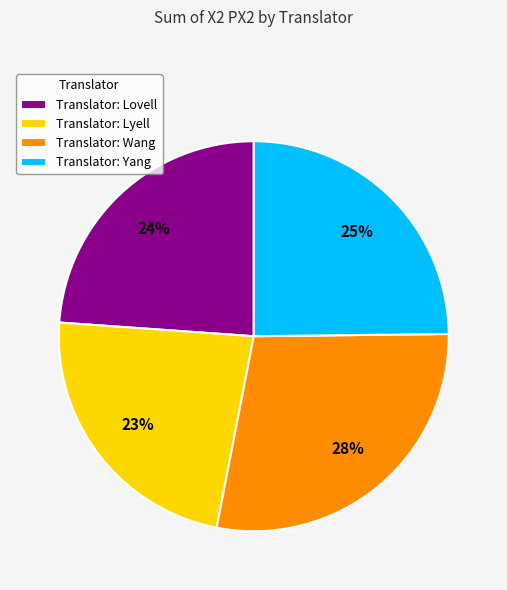

To the nearest percent, what is the average slice percentage?

25%